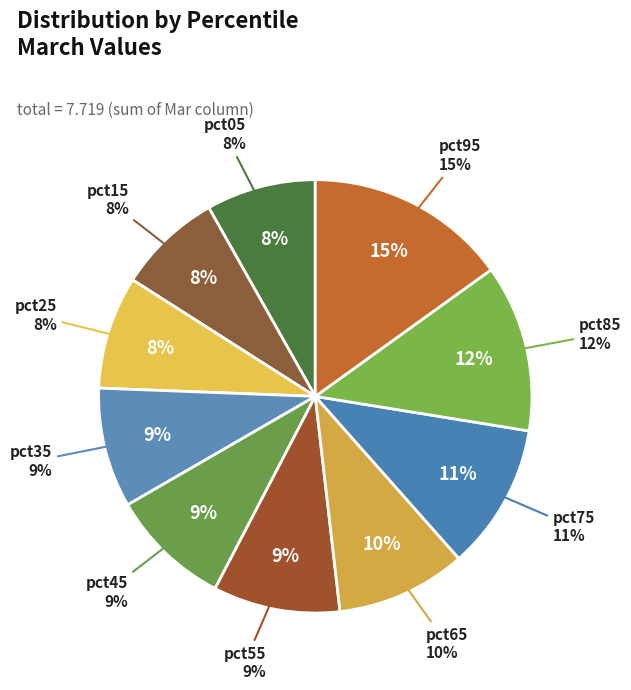

Which slice is the smallest?

pct15